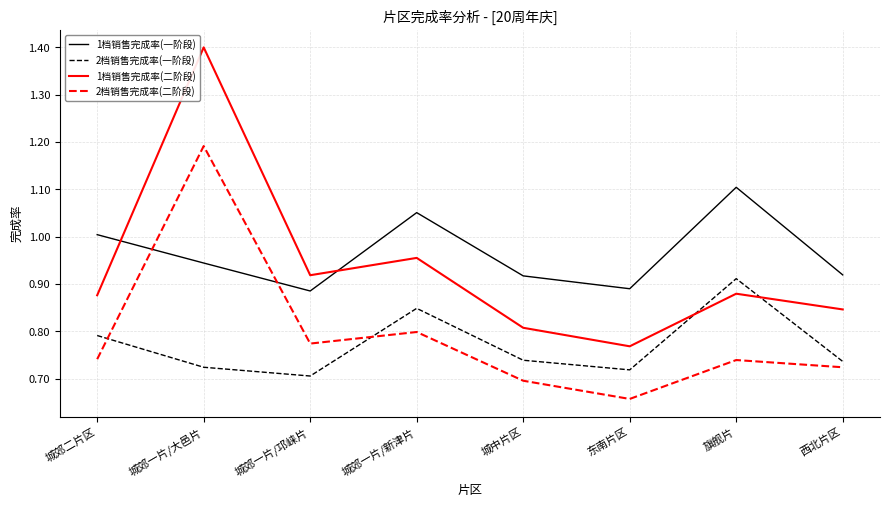

At which category does the chart reach its minimum across all series?

东南片区